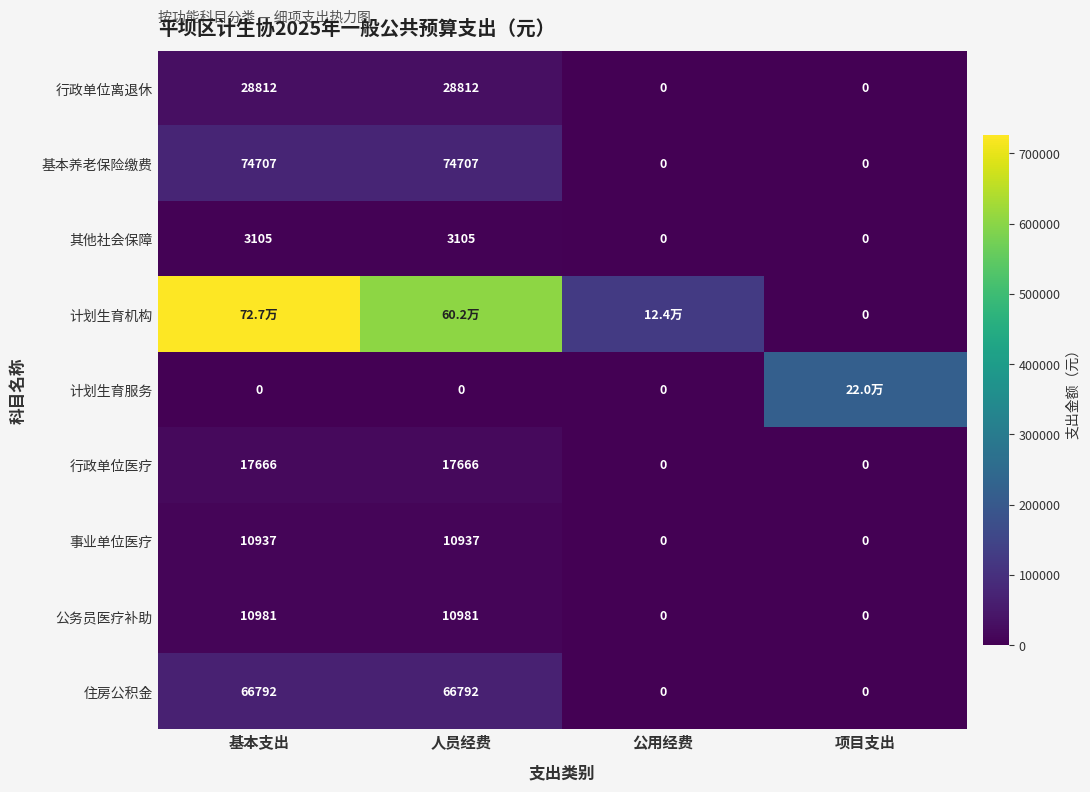

What is the sum of all 行政单位离退休 values?

57624.0